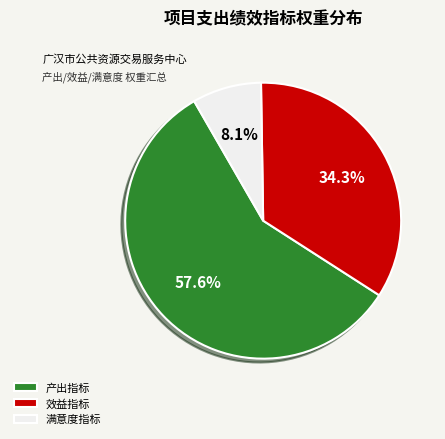

Count the number of slices in the pie.

3